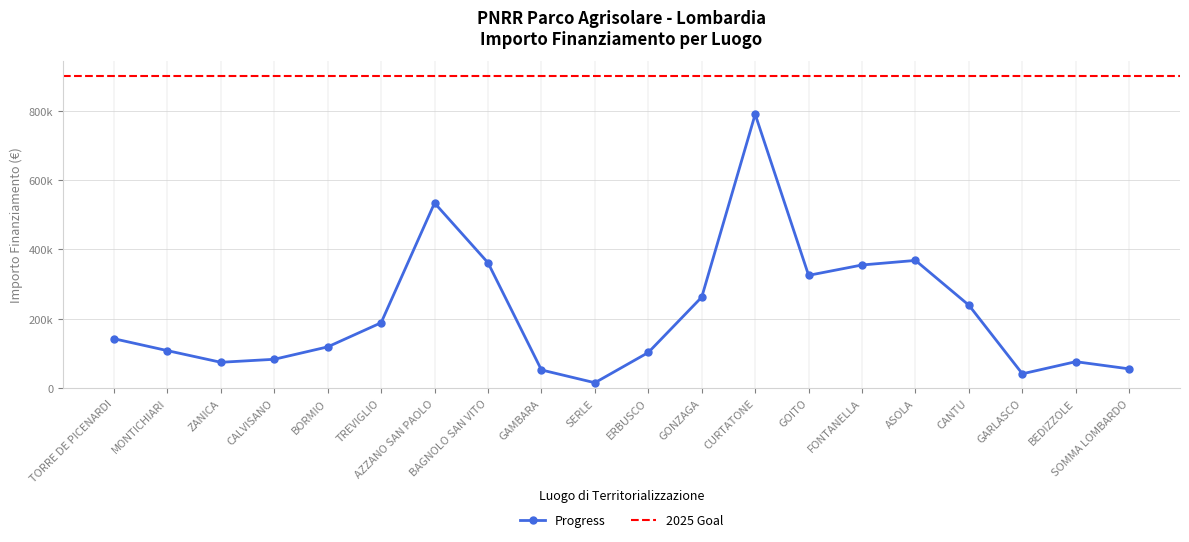

Does the chart have visible grid lines?

Yes